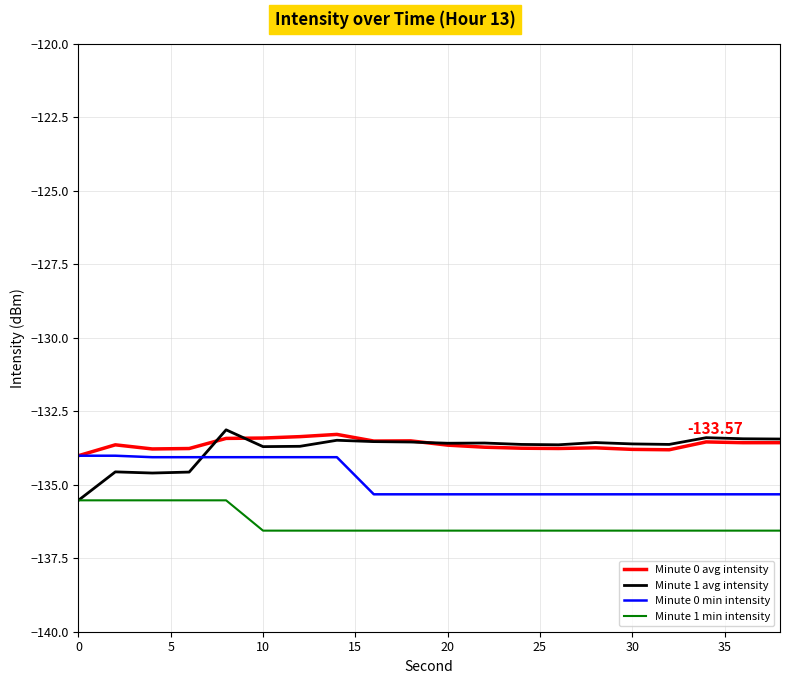

Which series has the widest spread of values?

Minute 1 avg intensity